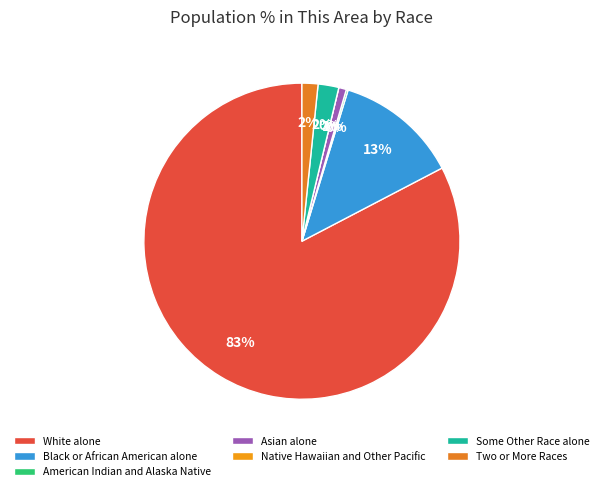

What is the majority slice?

White alone